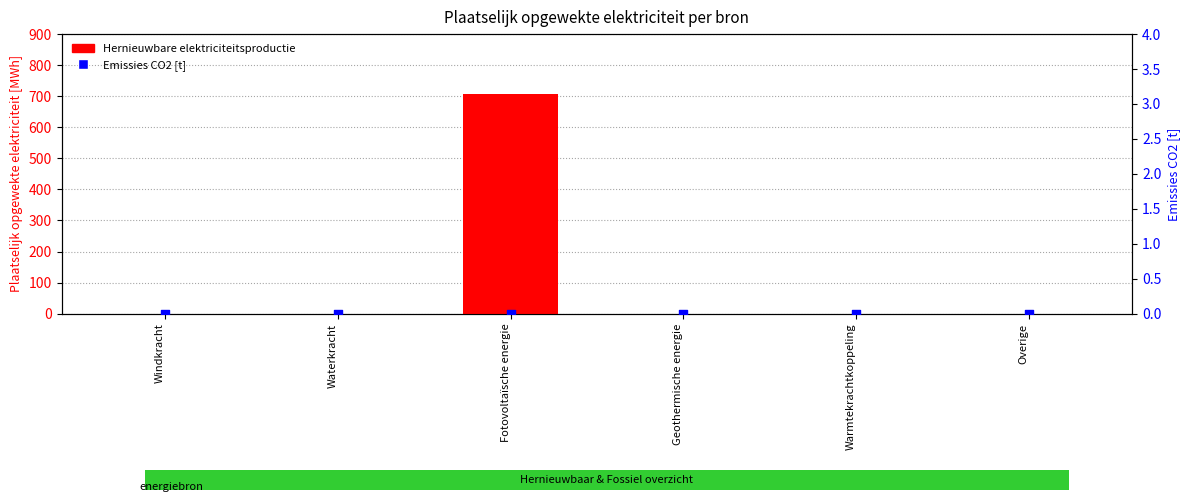

At how many categories does at least one series exceed 282?

1